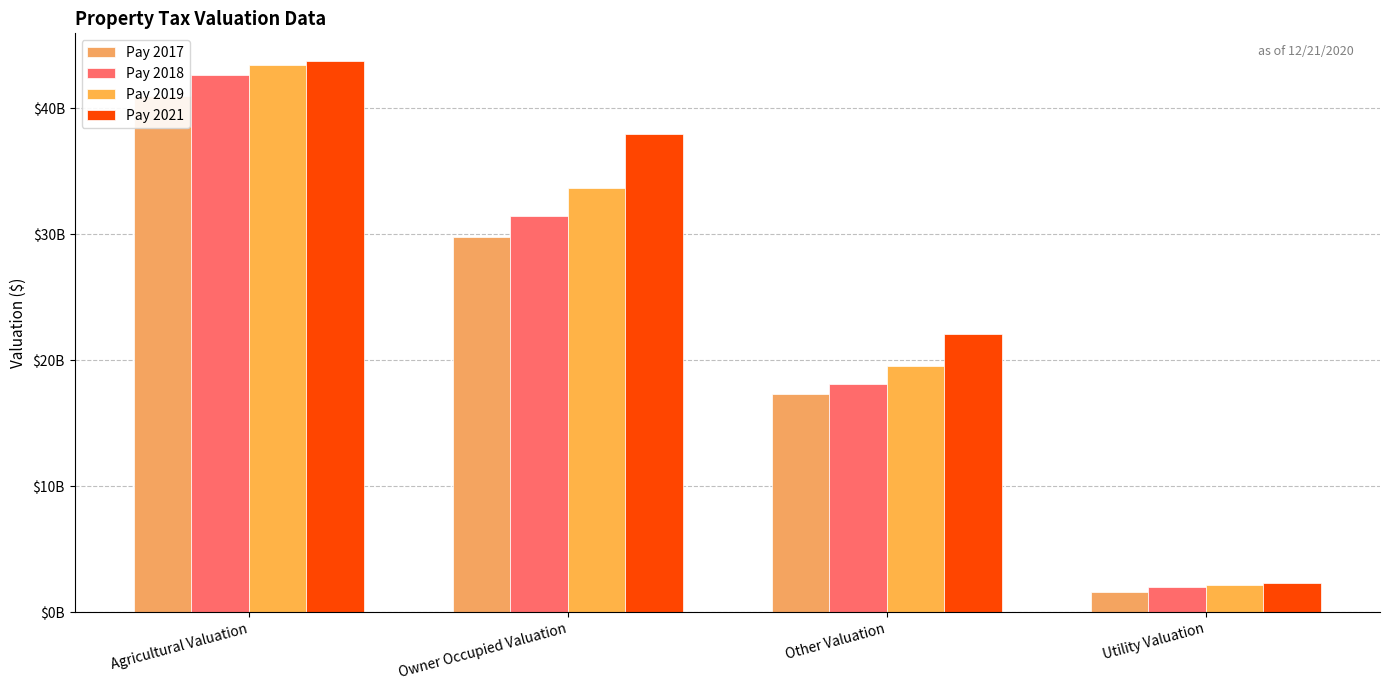

What is the maximum value for Pay 2017?

40975268029